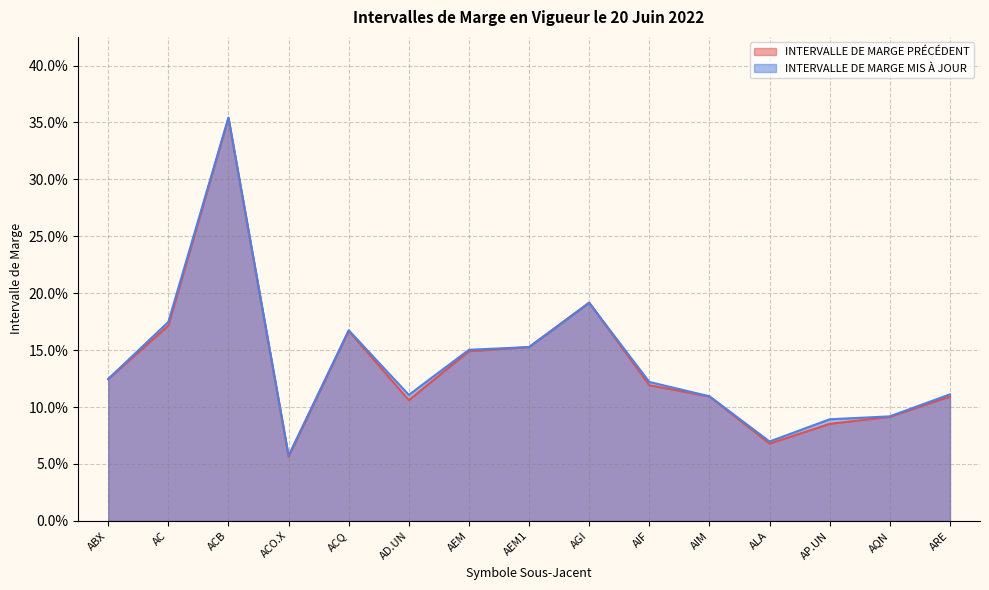

At which category is the sum across all series the highest?

ACB